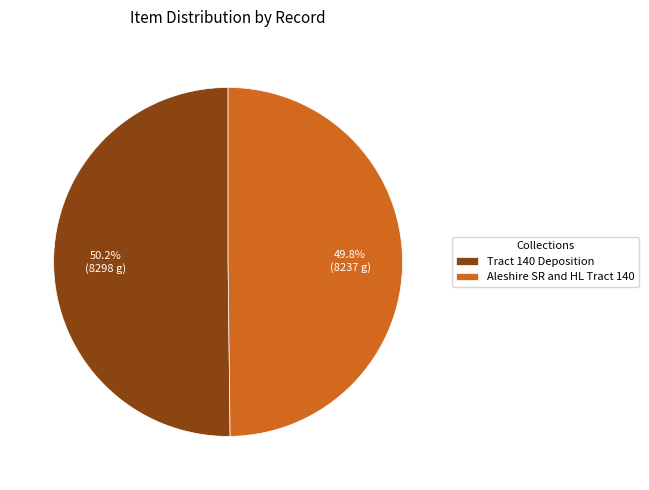

Do Tract 140 Deposition and Aleshire SR and HL Tract 140 together represent more than half of the pie?

Yes